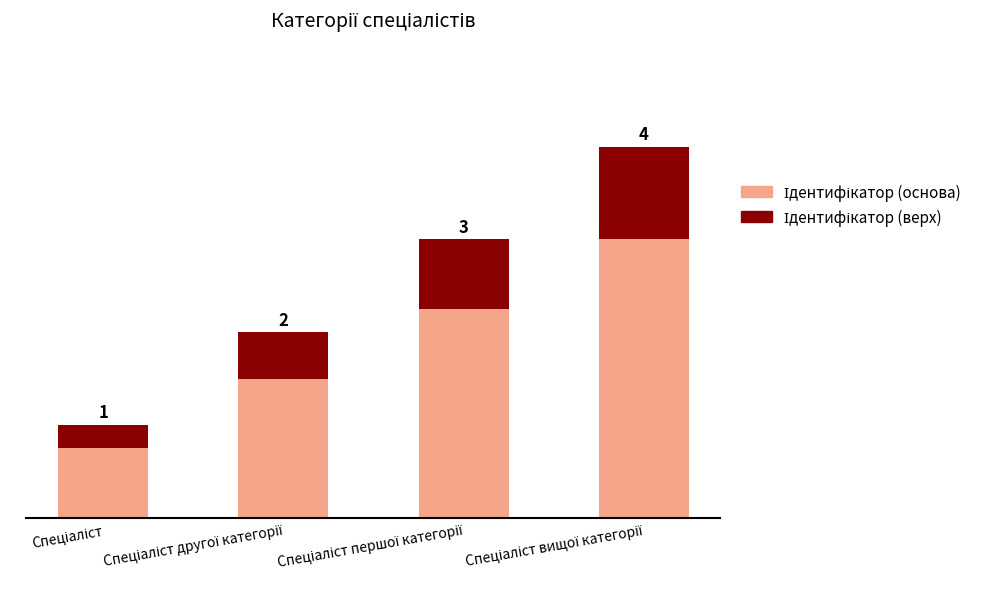

Are the bars horizontal?

No